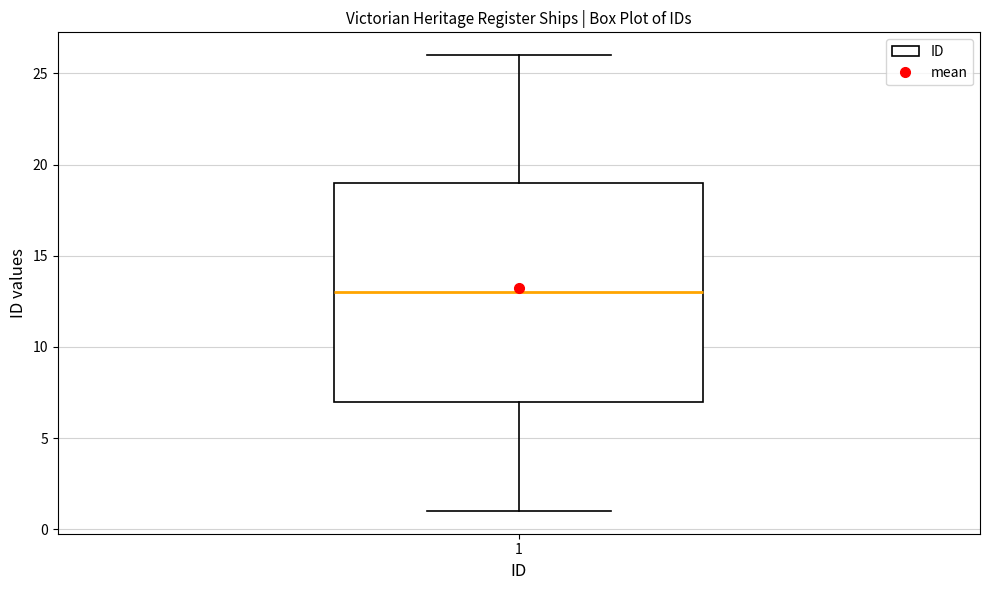

Where does the upper whisker of the box at x = 1 end on the y-axis? The values are not printed on the chart, so give them approximately, as read against the axis.

26